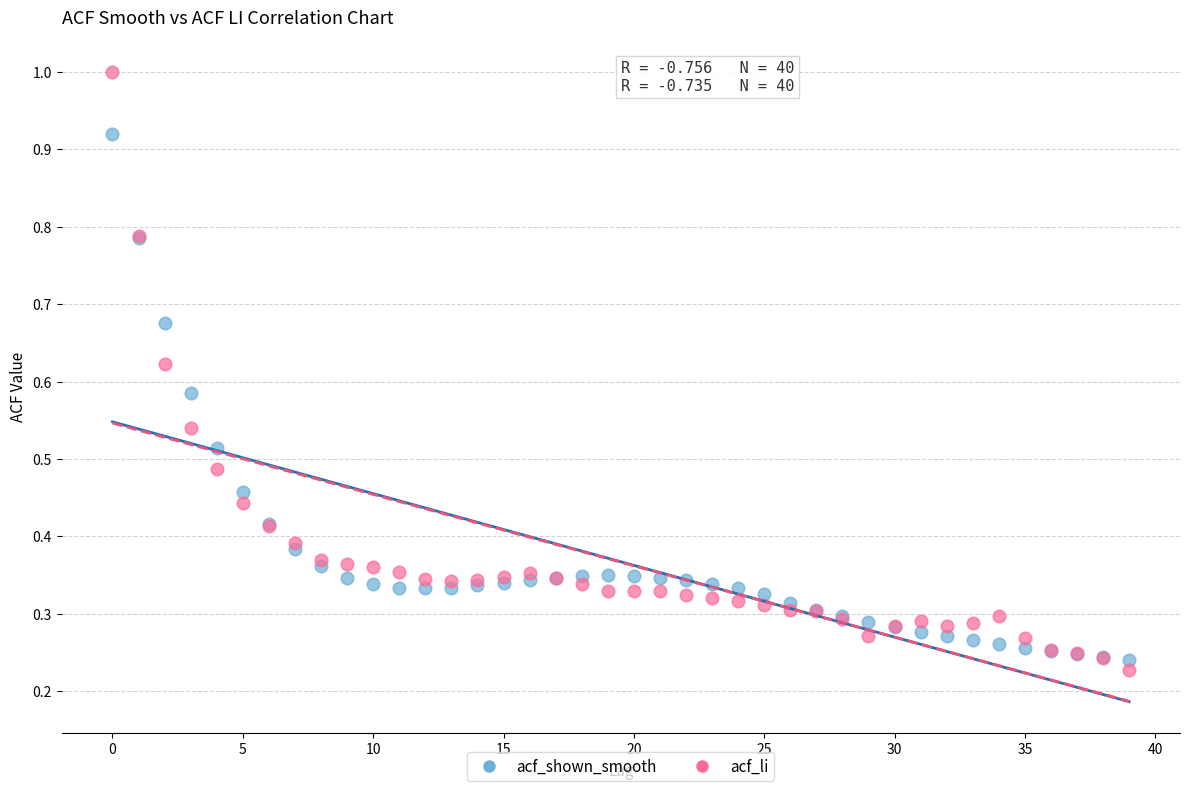

Which series reaches the maximum Y coordinate?

acf_li